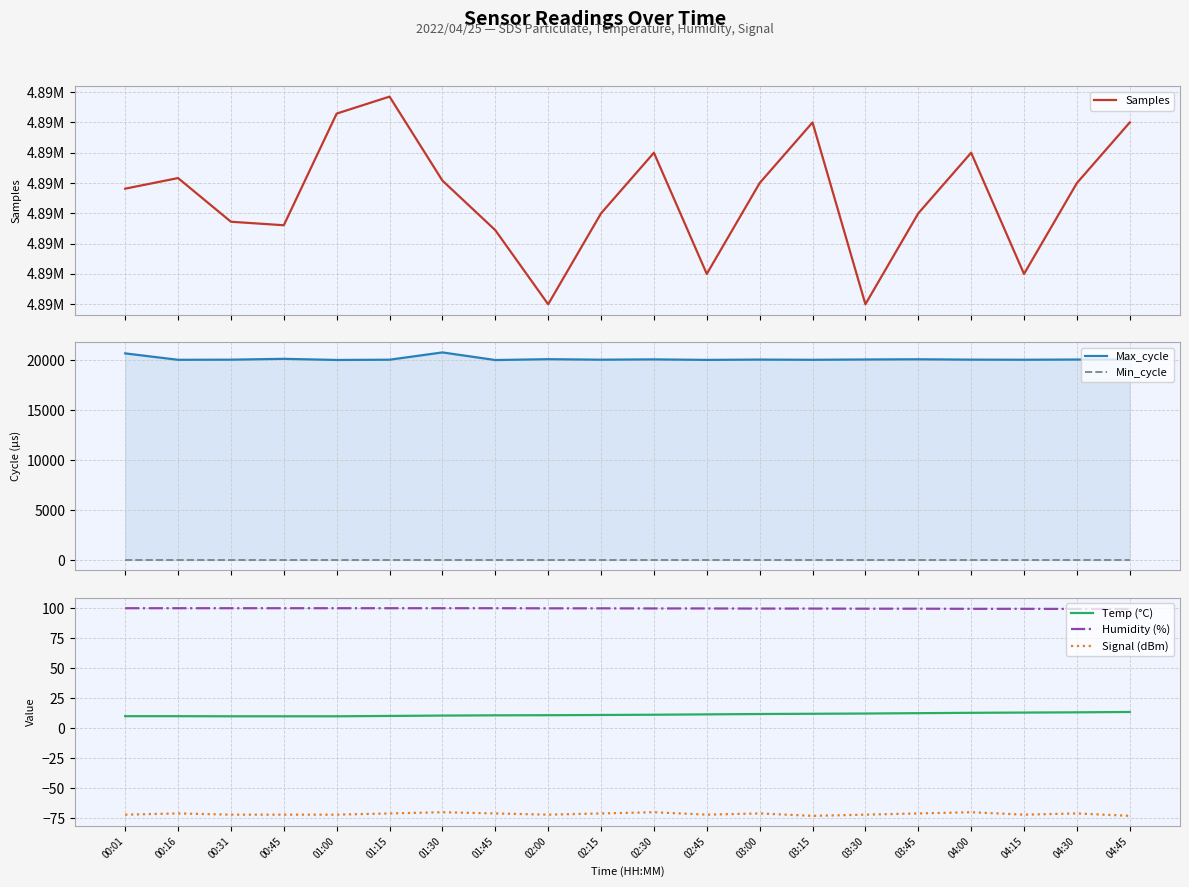

True or false: Temp (°C) has a value of 7.3 at 01:45.

False